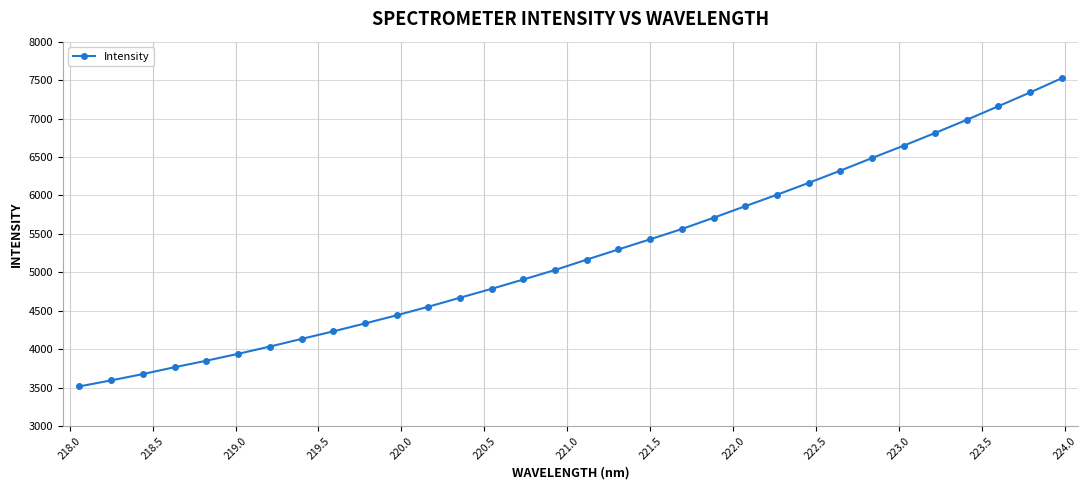

What is the average value?

5248.0